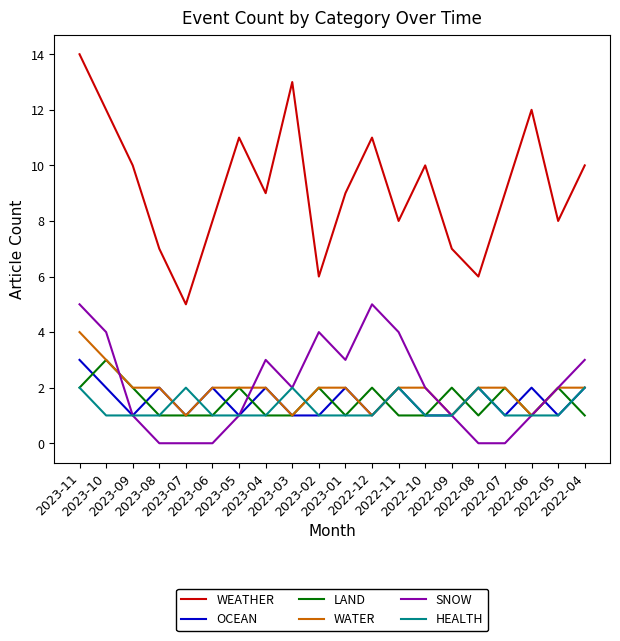

True or false: WEATHER and WATER cross at least once.

False